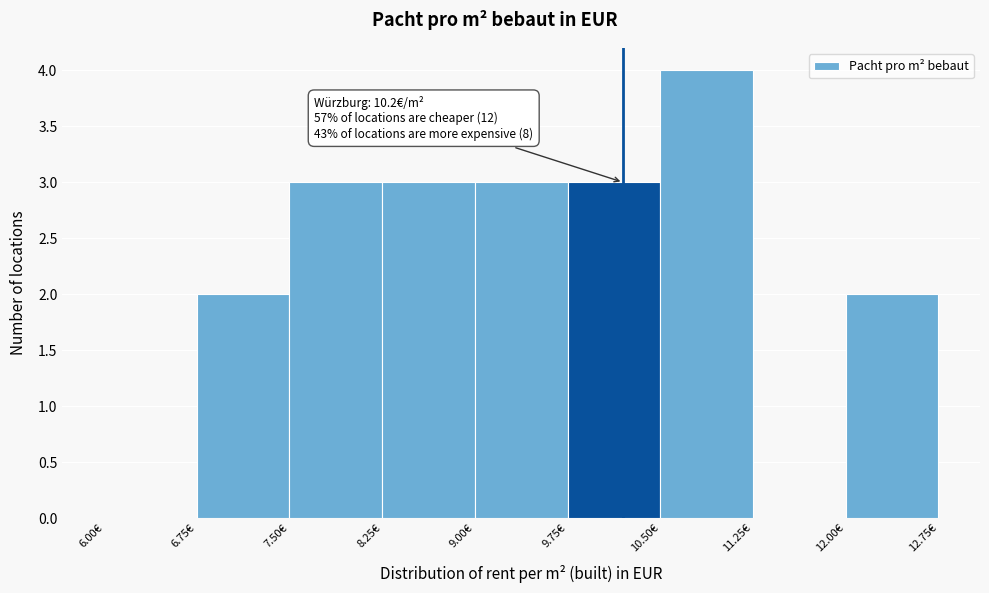

Over which range of the x-axis is the bar tallest?

10.50 to 11.25